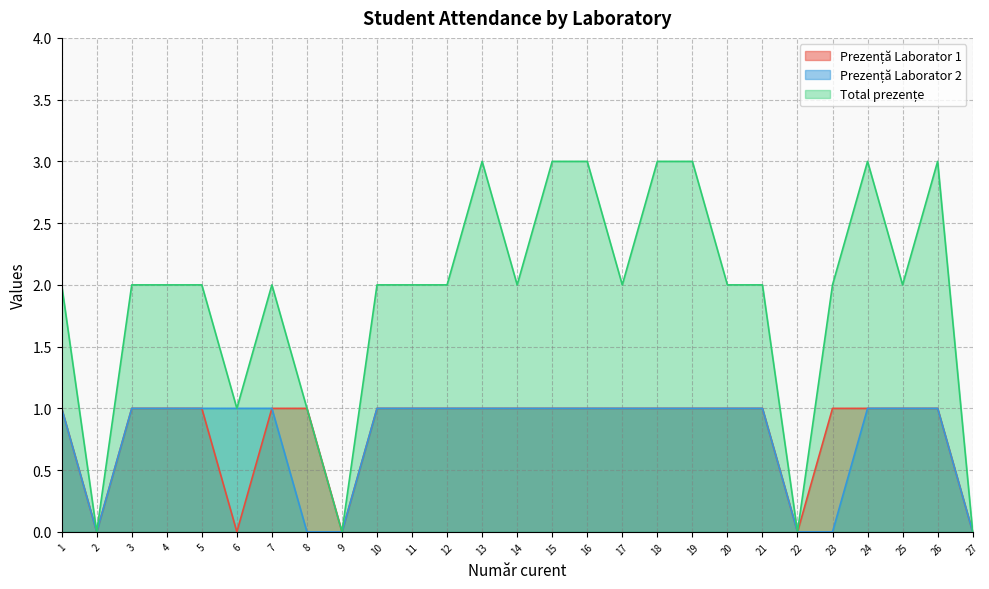

The value of Prezență Laborator 2 at 21 is 1. True or false?

False